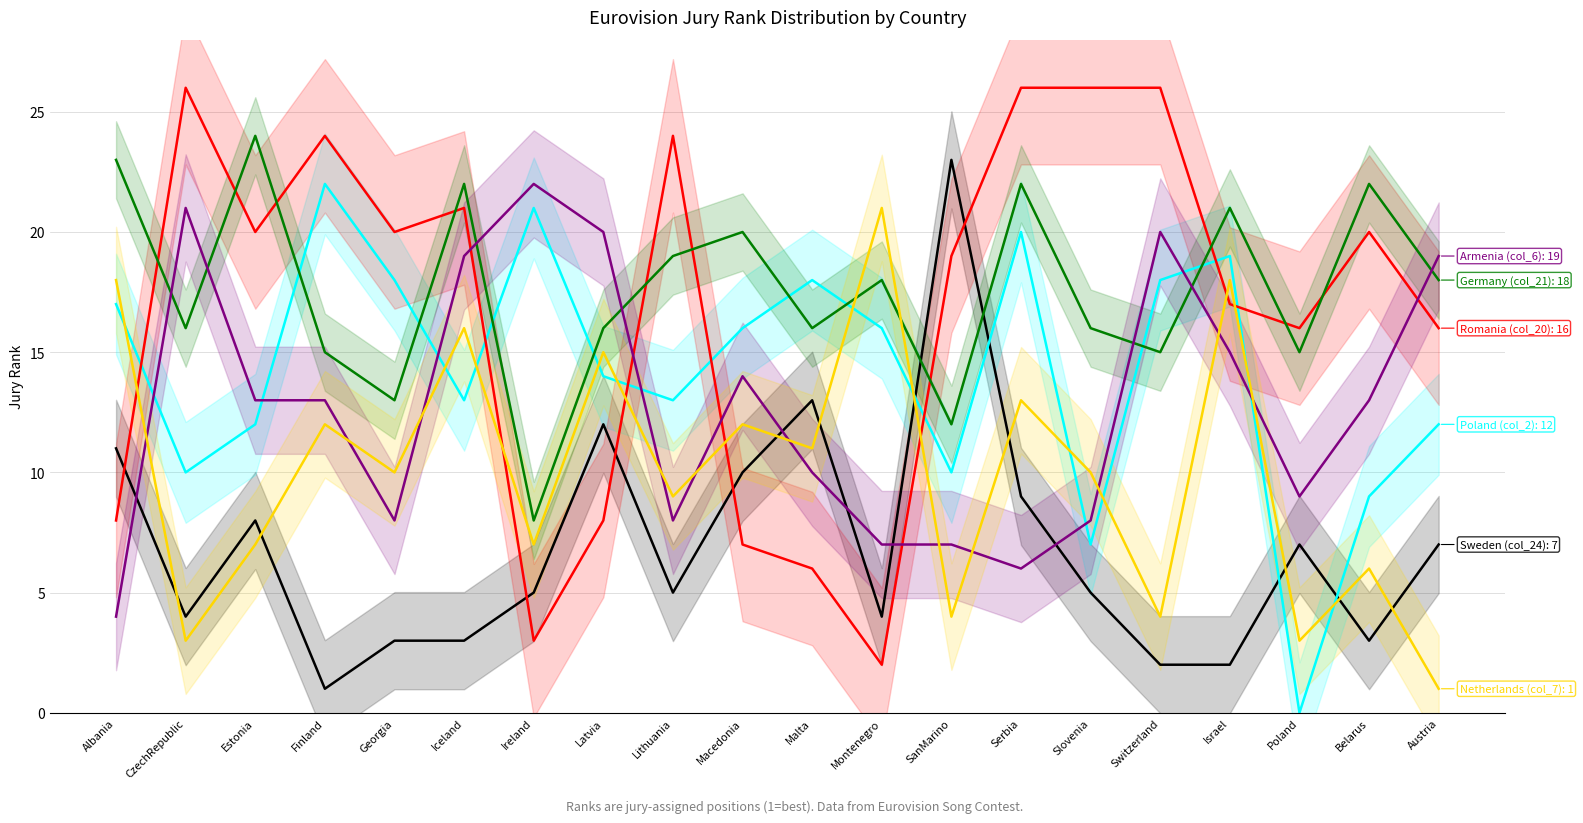

Which series has the widest spread of values?

Romania (col_20)